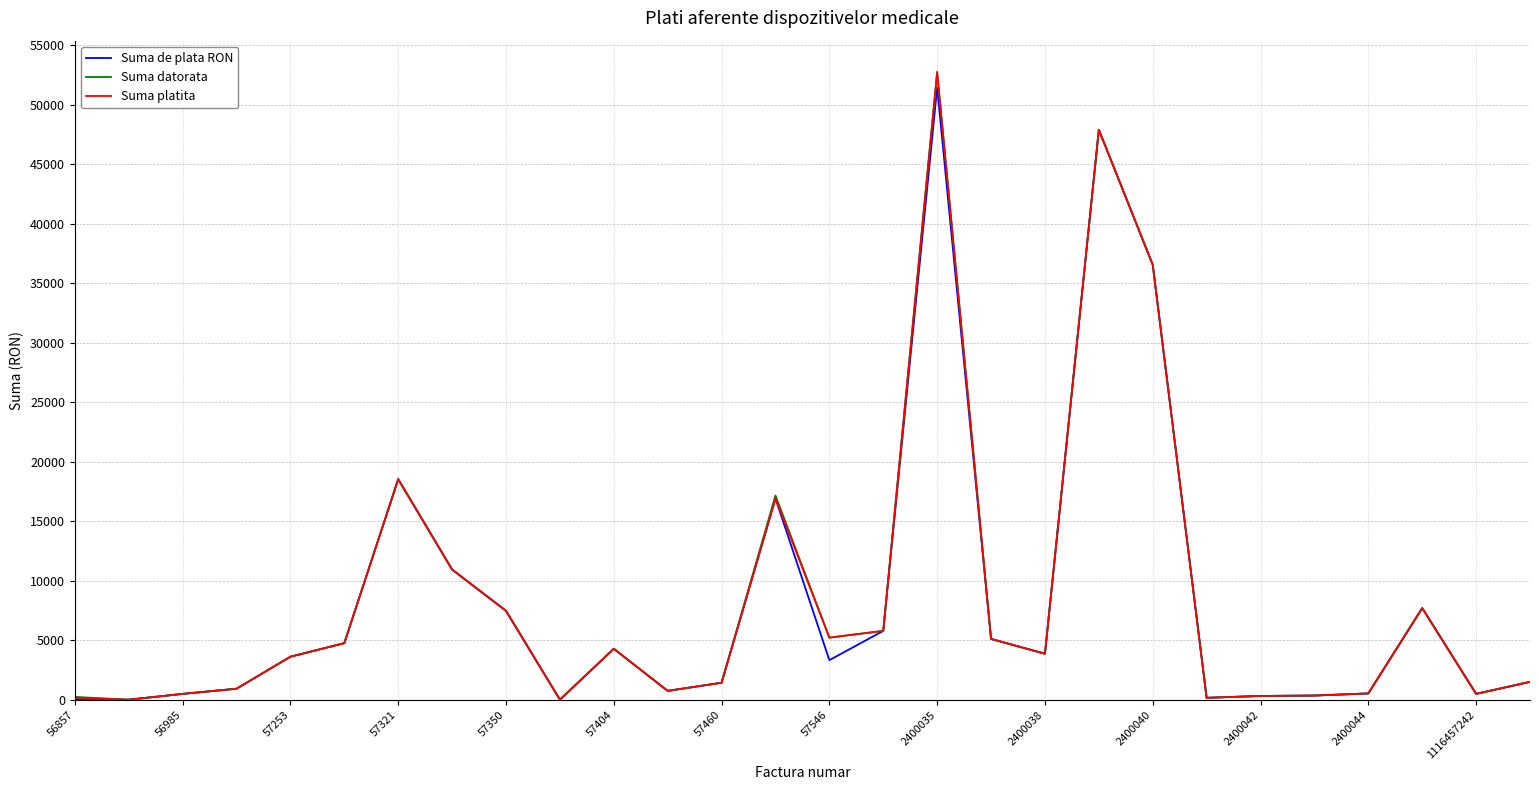

Does the chart have visible grid lines?

Yes